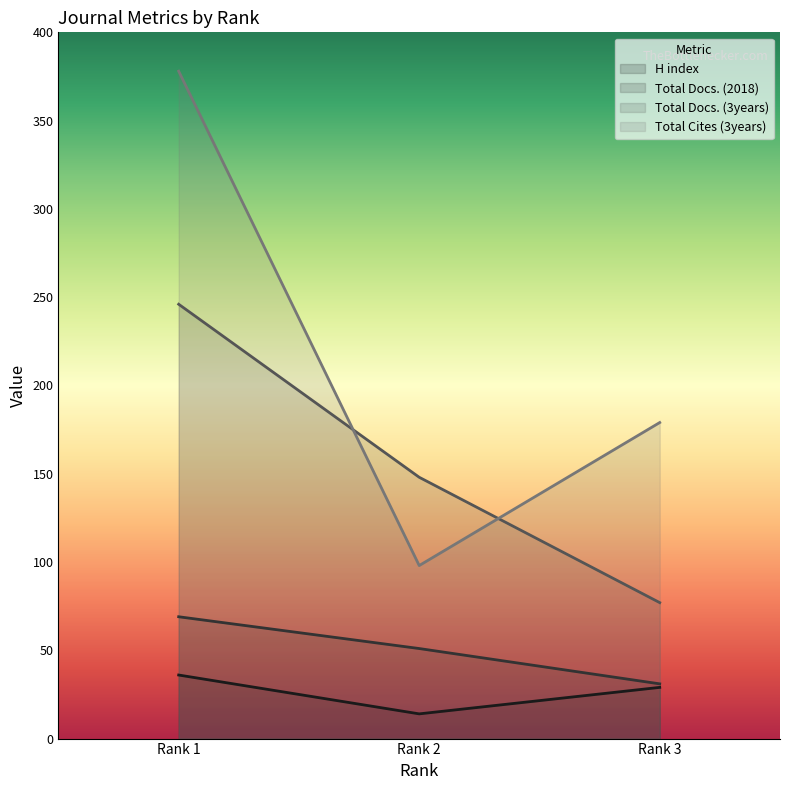

What is the lowest value of the Total Docs. (2018) series?

31